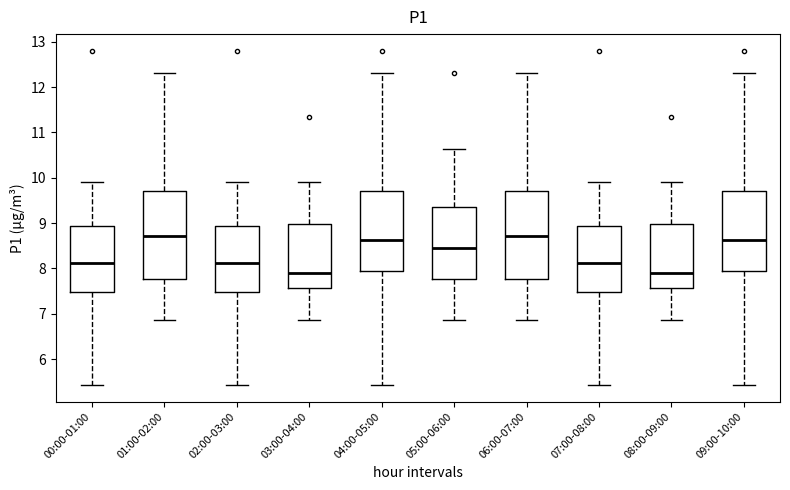

Where does the median line of the box for 01:00-02:00 sit on the y-axis? The values are not printed on the chart, so give them approximately, as read against the axis.

8.7